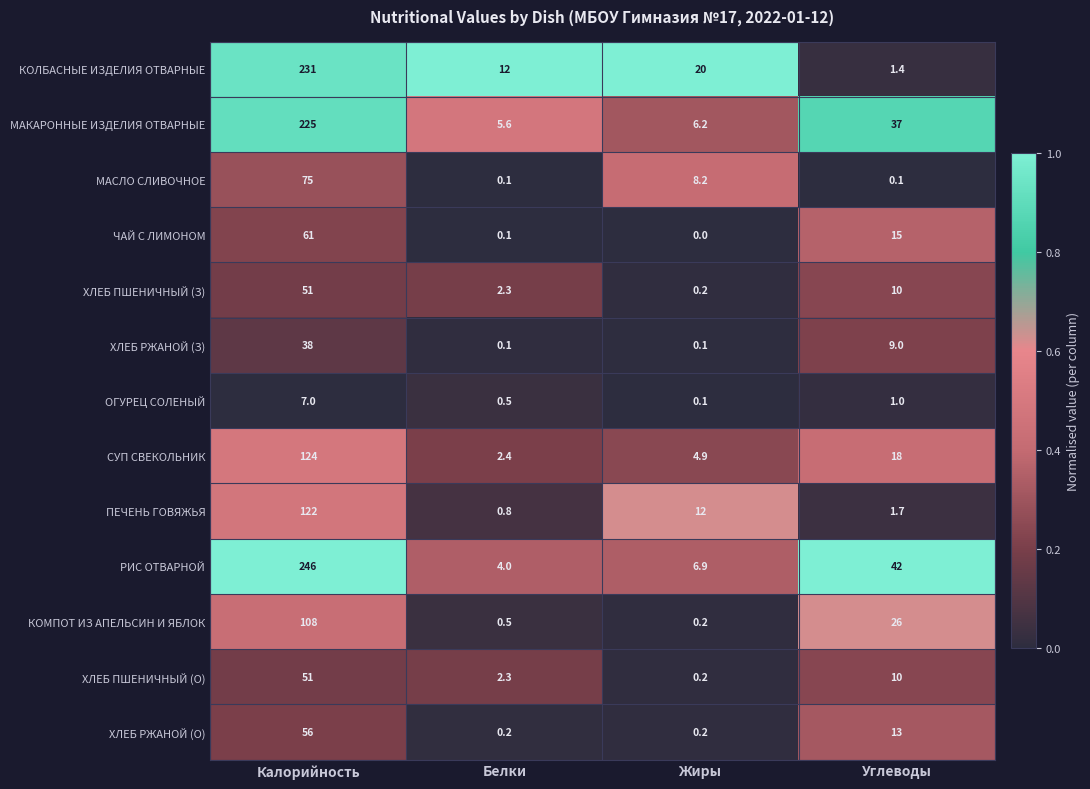

The ЧАЙ С ЛИМОНОМ series shows -30.6 at Жиры. True or false?

False